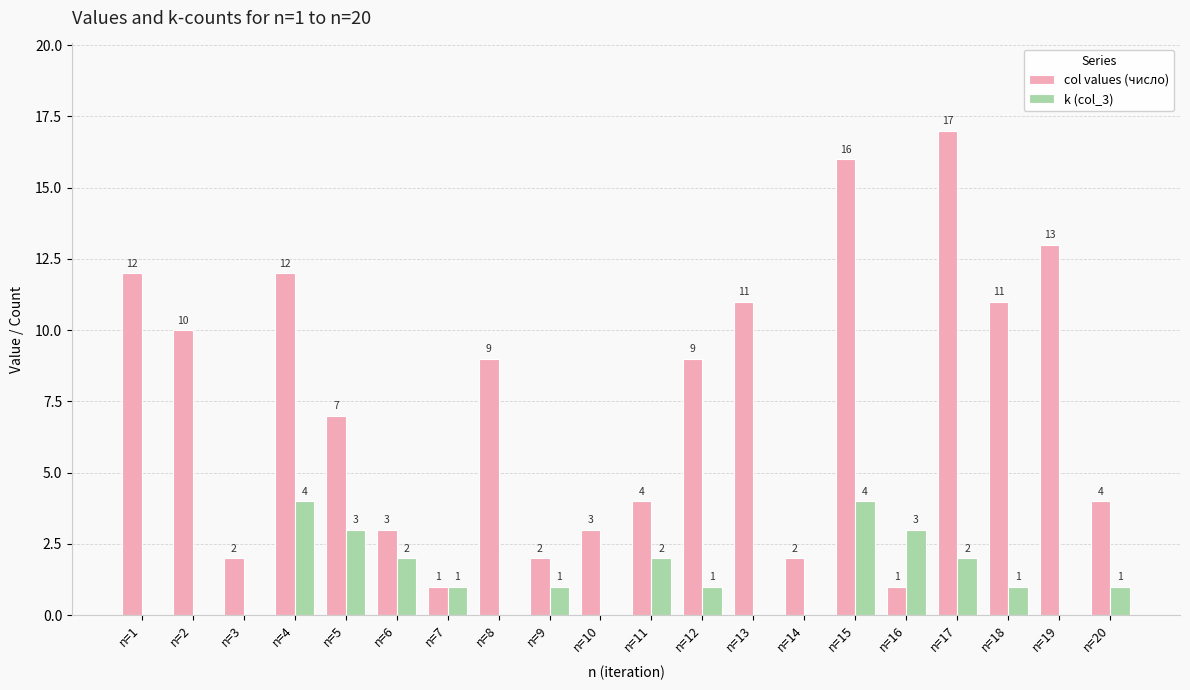

Reading right to left, what are all the values shown in this chart?

col values (число): n=20=4	n=19=13	n=18=11	n=17=17	n=16=1	n=15=16	n=14=2	n=13=11	n=12=9	n=11=4	n=10=3	n=9=2	n=8=9	n=7=1	n=6=3	n=5=7	n=4=12	n=3=2	n=2=10	n=1=12
k (col_3): n=20=1	n=19=0	n=18=1	n=17=2	n=16=3	n=15=4	n=14=0	n=13=0	n=12=1	n=11=2	n=10=0	n=9=1	n=8=0	n=7=1	n=6=2	n=5=3	n=4=4	n=3=0	n=2=0	n=1=0